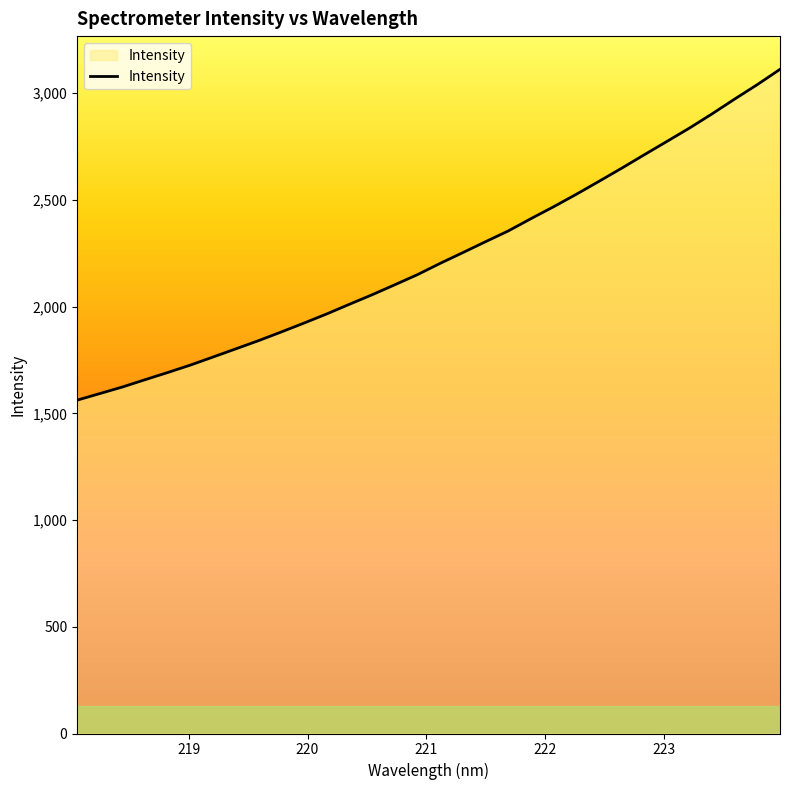

How many values exceed 2202?

16